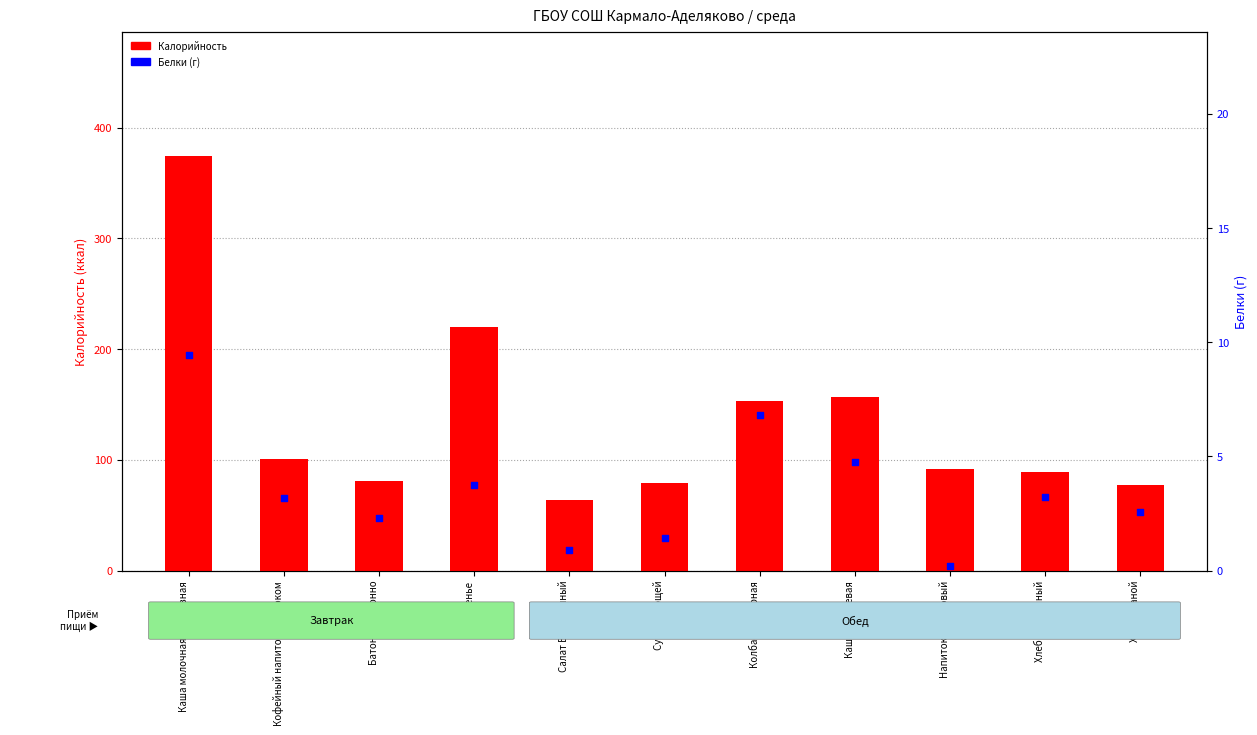

What is the total value across all series at Печенье?

223.5